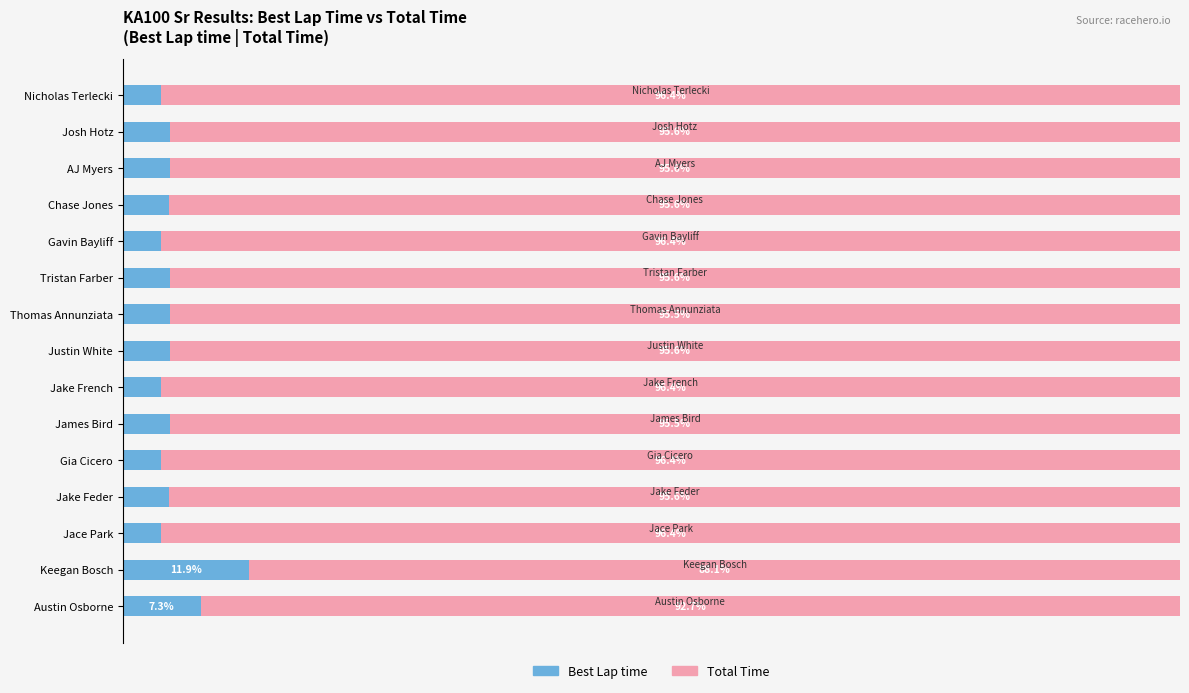

Where is Best Lap time nearest to the value 7?

Austin Osborne